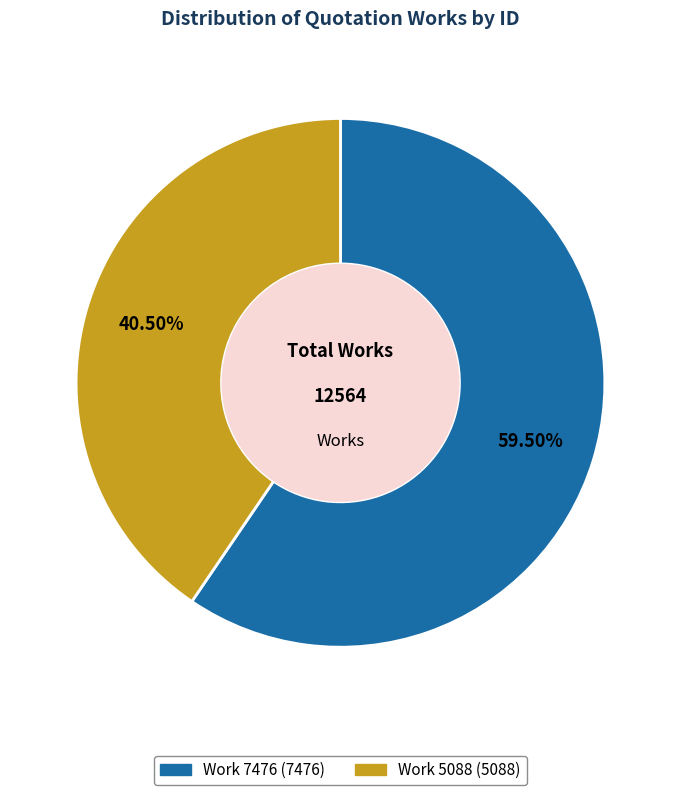

What is the smallest slice in the pie chart?

Work 5088